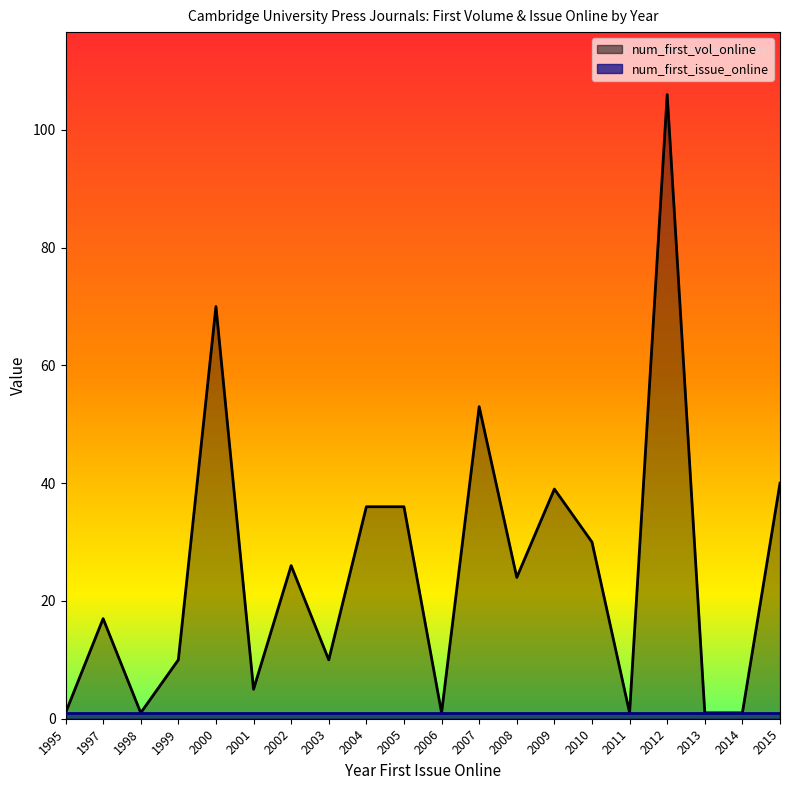

Reading left to right, transcribe all the data shown in this chart.

1995=1	1997=17	1998=1	1999=10	2000=70	2001=5	2002=26	2003=10	2004=36	2005=36	2006=1	2007=53	2008=24	2009=39	2010=30	2011=1	2012=106	2013=1	2014=1	2015=40